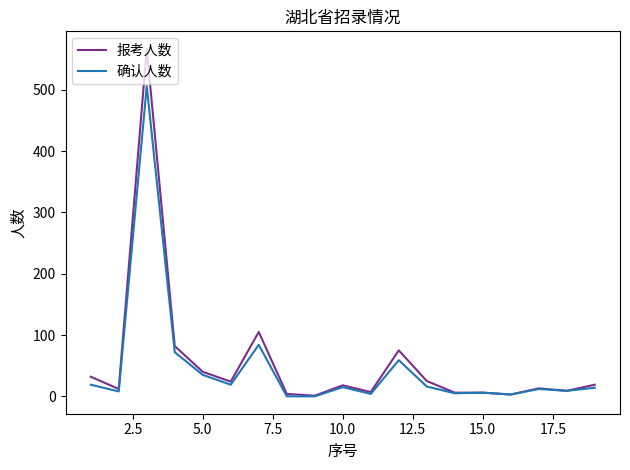

Which series has the largest range (max minus min)?

报考人数